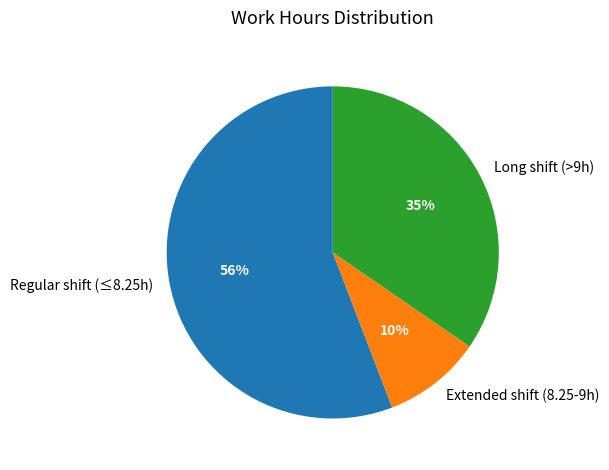

Between Regular shift (≤8.25h) and Extended shift (8.25-9h), which is larger?

Regular shift (≤8.25h)